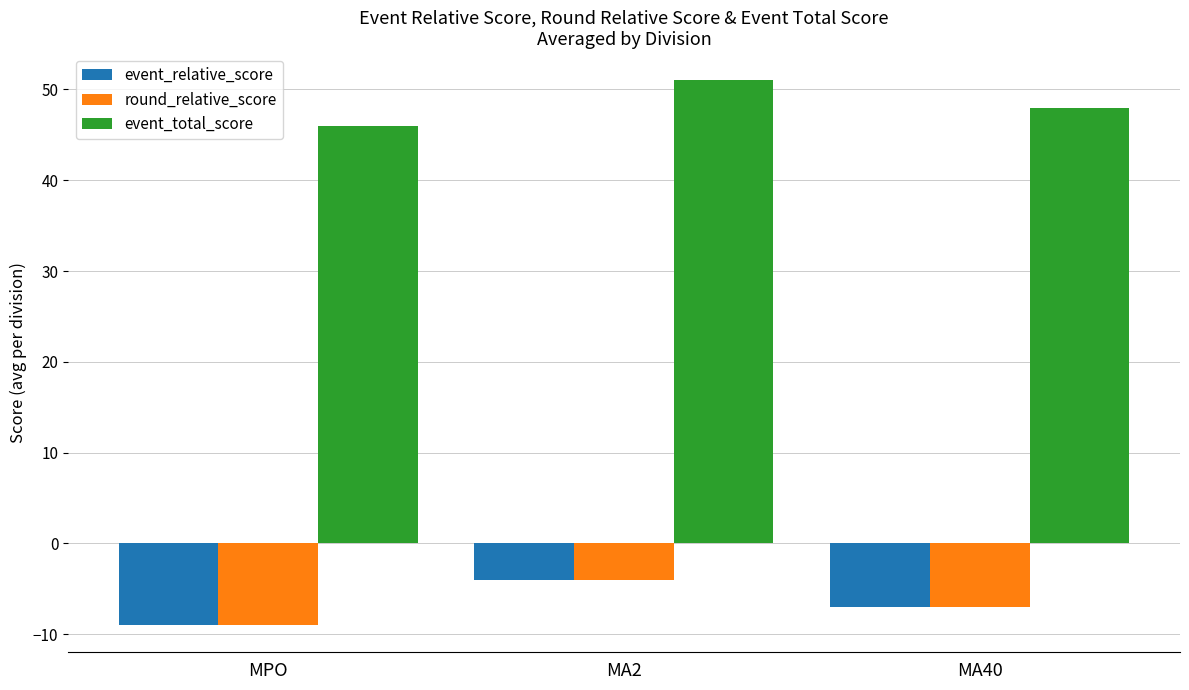

At which label does event_relative_score first exceed -7?

MA2